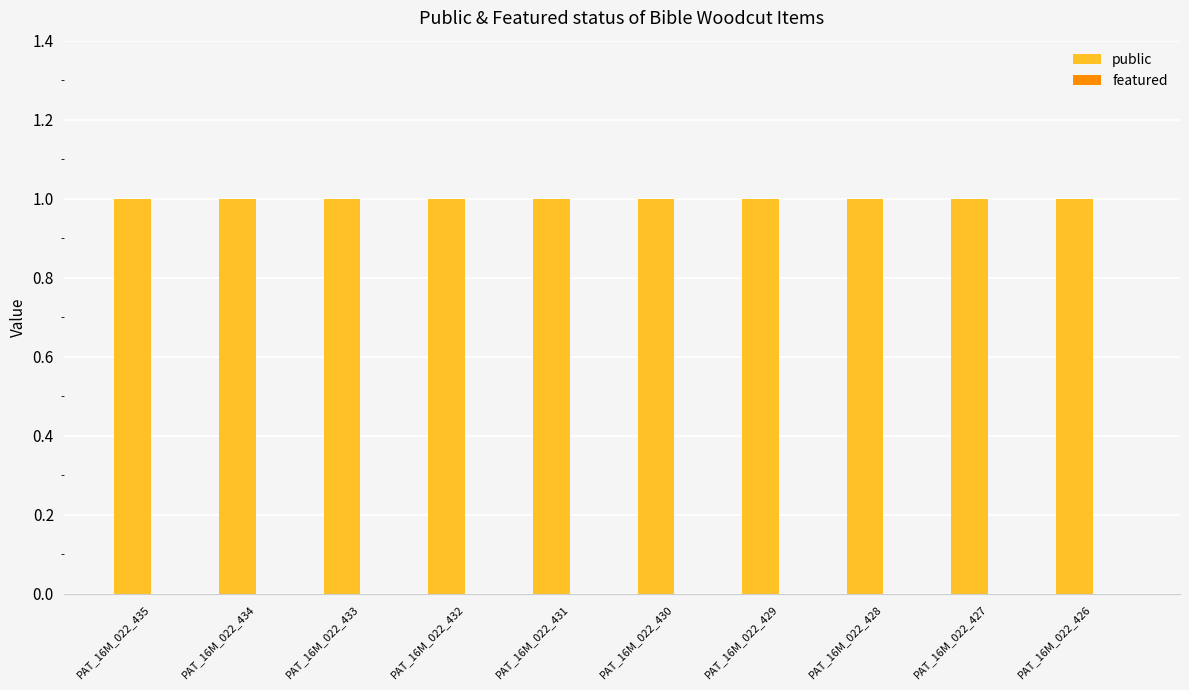

What is the total value across all series at PAT_16M_022_426?

1